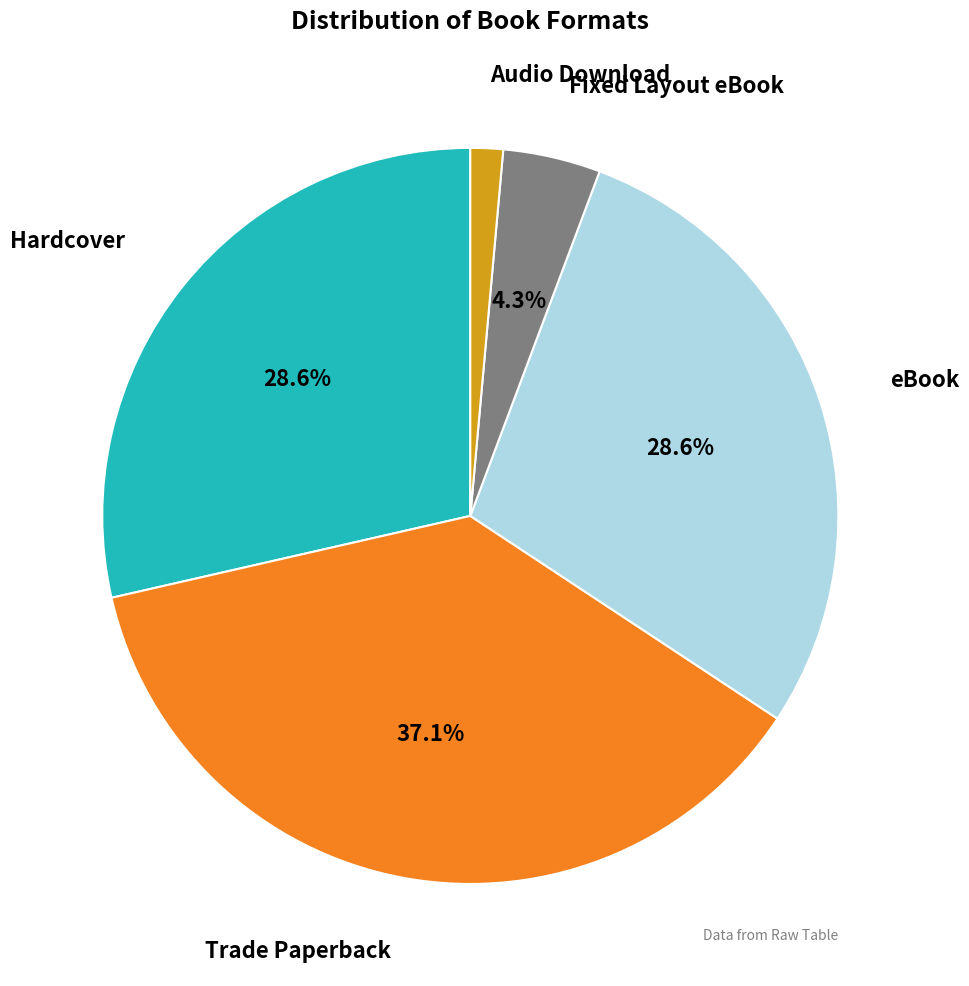

To the nearest percent, what is the combined percentage of Hardcover and Fixed Layout eBook?

33%